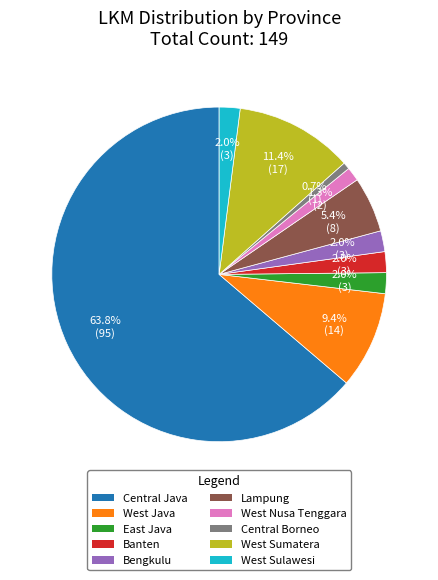

How many segments does this pie chart have?

10